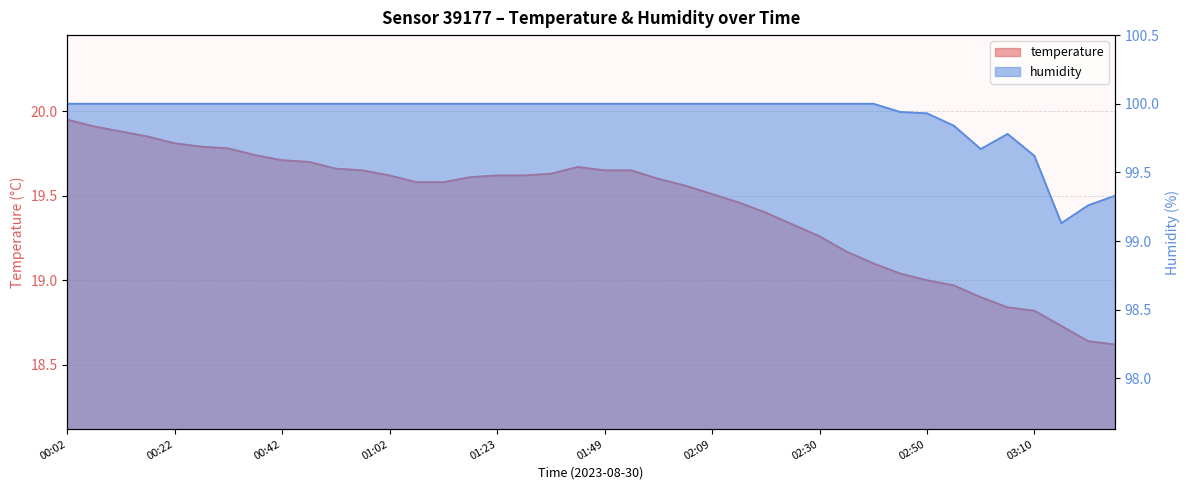

List the series in order of their peak value, highest first.

humidity, temperature